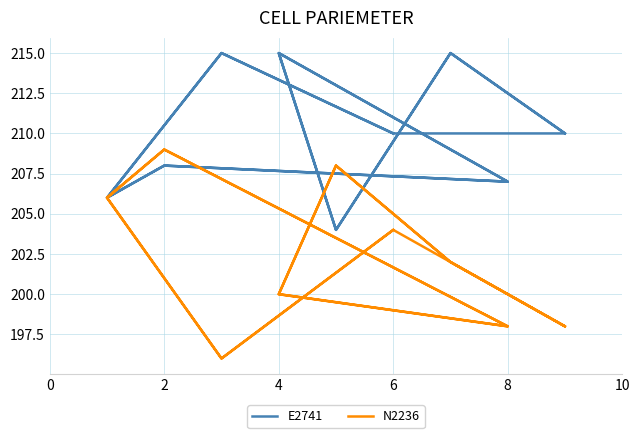

True or false: E2741 has a value of 42 at 8.

False